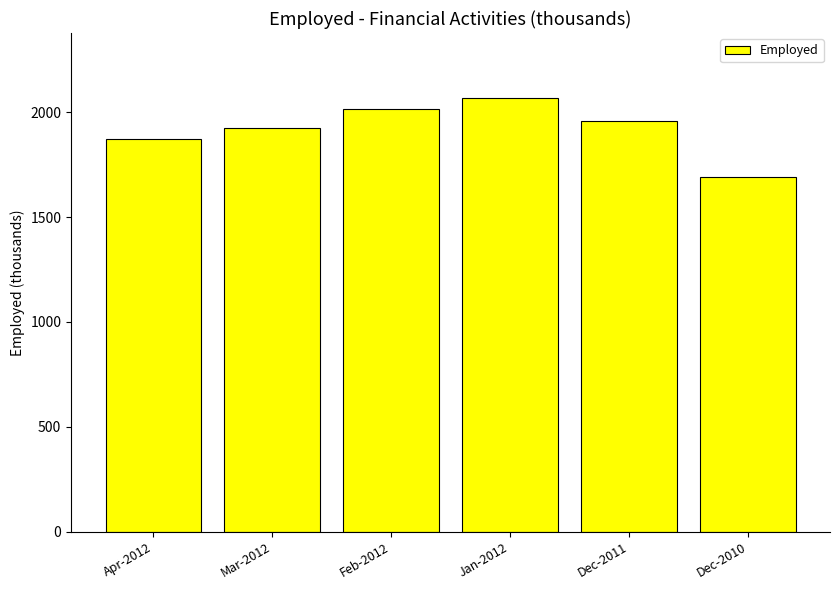

How many bars are there in total?

6